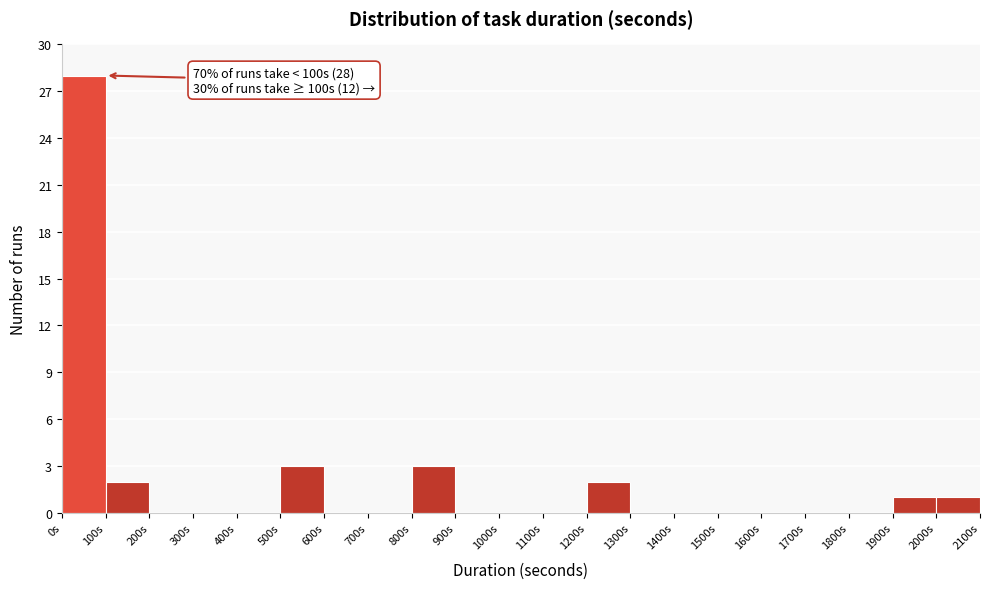

Which range on the x-axis has the tallest bar?

0 to 100